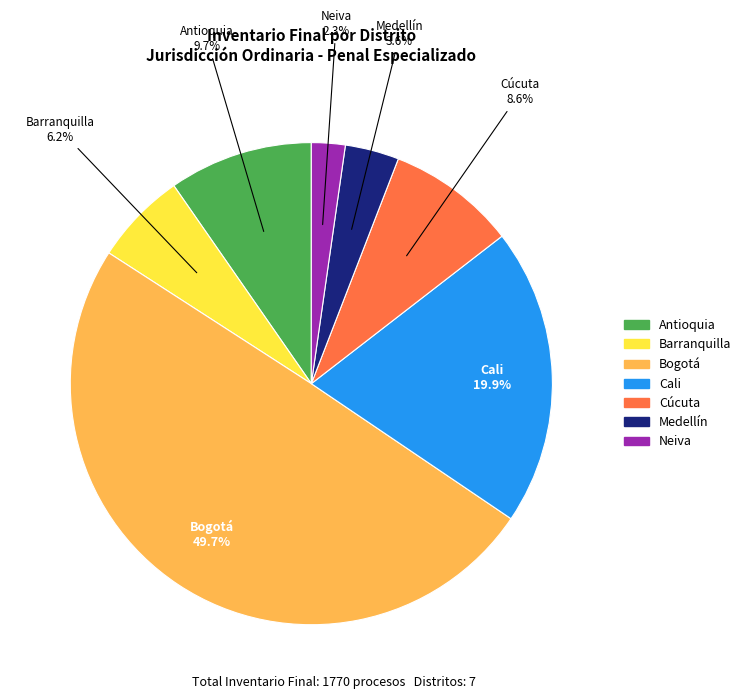

Which category has the smallest portion of the pie?

Neiva